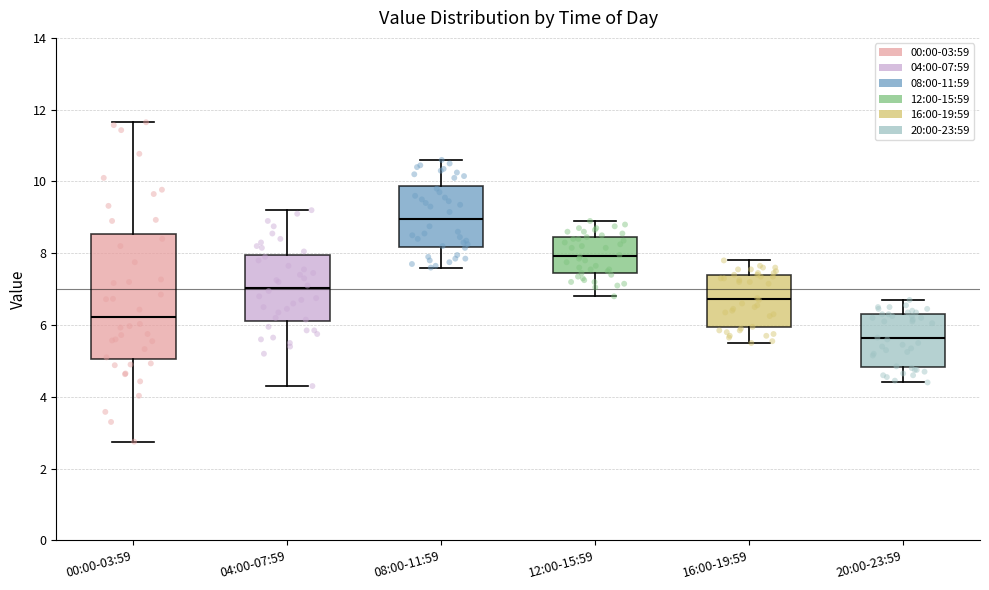

Reading left to right, read every box against the y-axis: the position of its median line, the range the box covers, and the ends of its whiskers. The values are not printed on the chart, so give them approximately, as read against the axis.

00:00-03:59: median 6.2, box 5.0 to 8.6, whiskers 2.8 to 11.6
04:00-07:59: median 7.0, box 6.2 to 8.0, whiskers 4.4 to 9.2
08:00-11:59: median 9.0, box 8.2 to 9.8, whiskers 7.6 to 10.6
12:00-15:59: median 8.0, box 7.4 to 8.4, whiskers 6.8 to 9.0
16:00-19:59: median 6.8, box 6.0 to 7.4, whiskers 5.6 to 7.8
20:00-23:59: median 5.6, box 4.8 to 6.4, whiskers 4.4 to 6.8